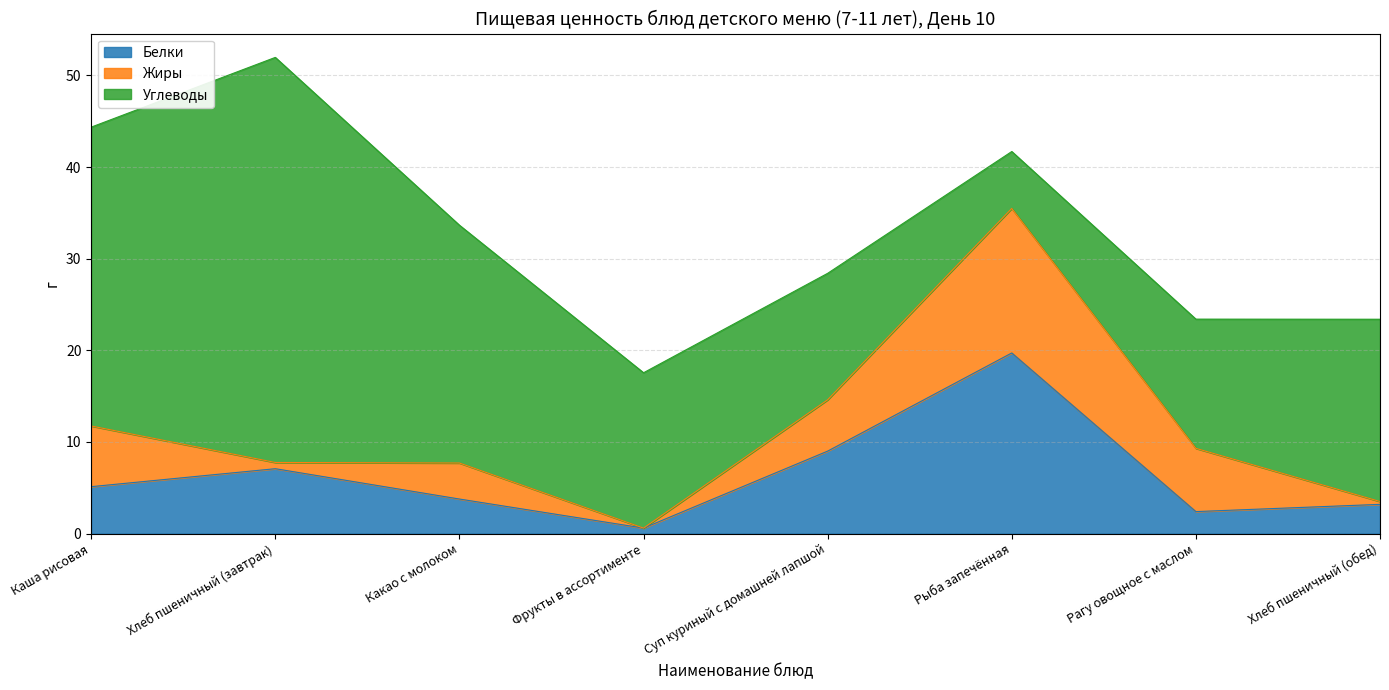

Where is the first local maximum for Жиры?

Какао с молоком